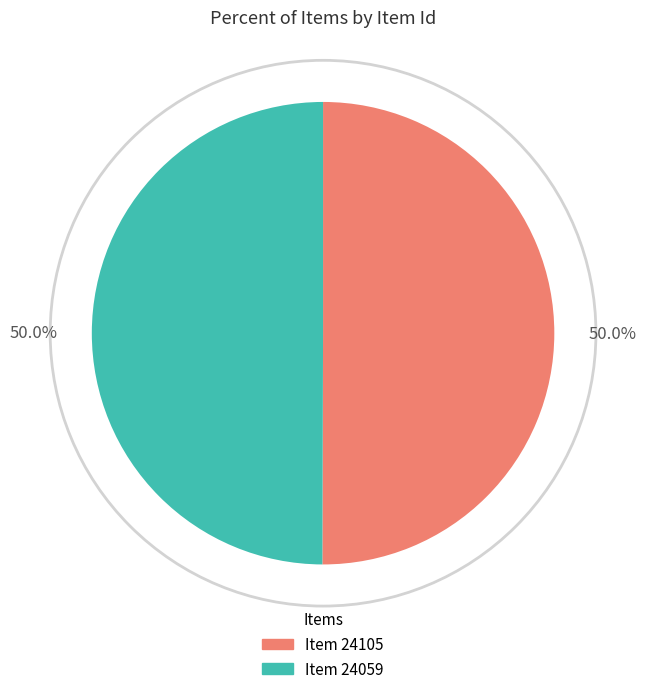

True or false: Item 24059 accounts for 59% of the total.

False